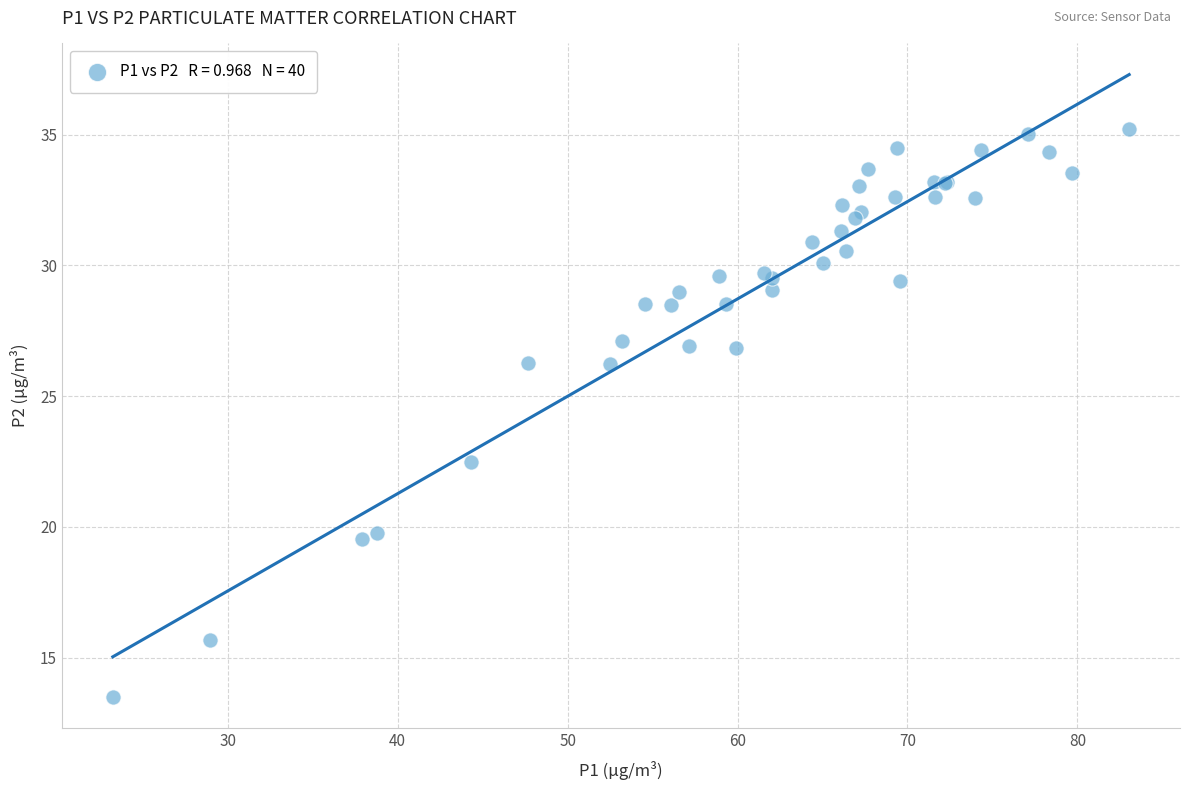

What Y value in the scatter plot is closest to 24?

22.5